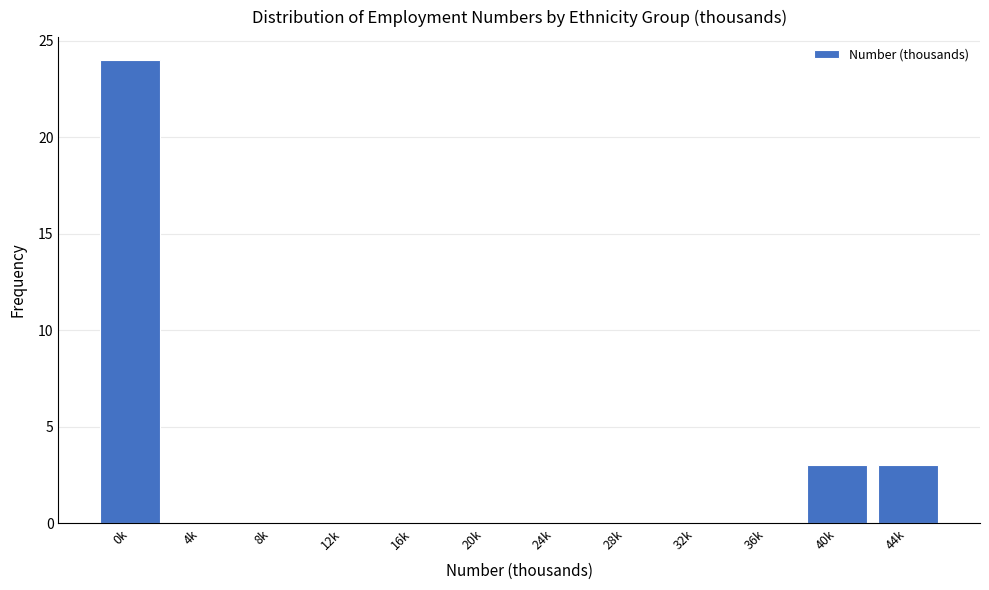

Reading left to right, what are all the values shown in this chart?

0k=24	4k=0	8k=0	12k=0	16k=0	20k=0	24k=0	28k=0	32k=0	36k=0	40k=3	44k=3